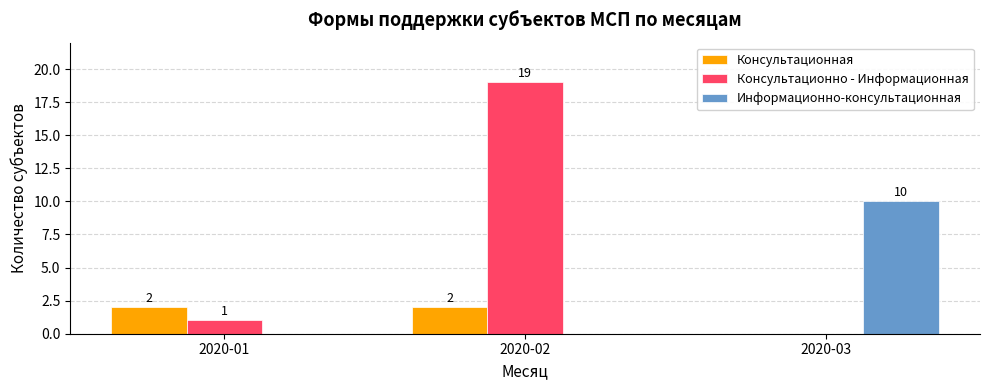

What is the sum of the Консультационно - Информационная values at 2020-01 and 2020-03?

1